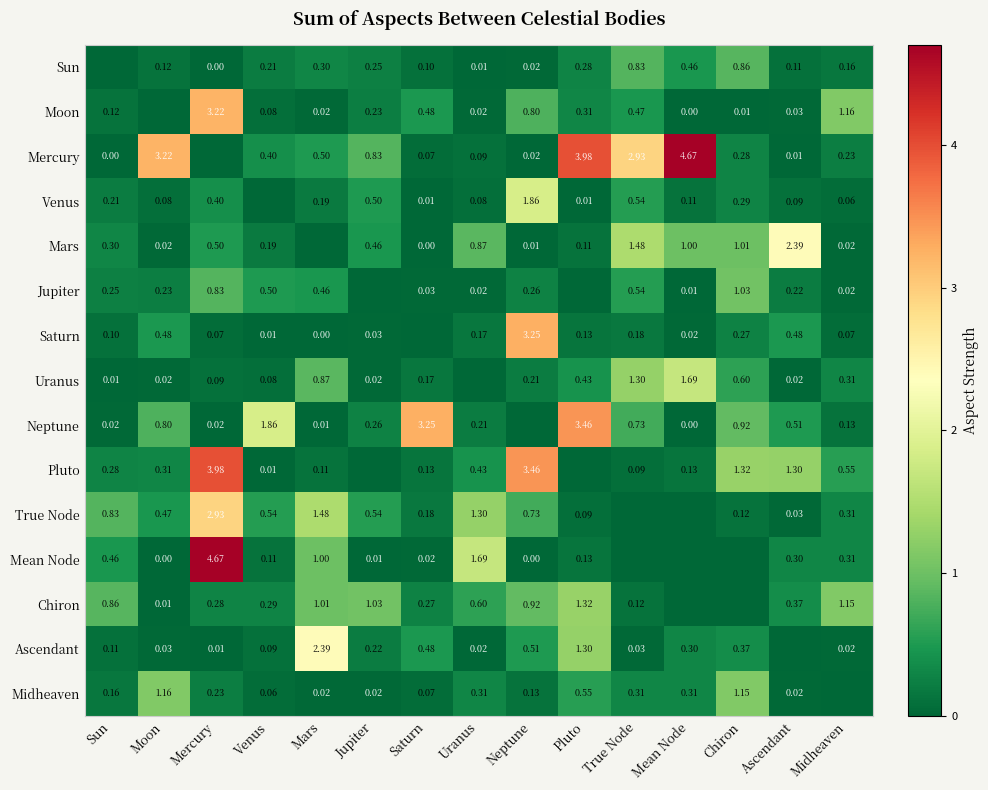

Between Sun and Moon, which is larger?

Moon